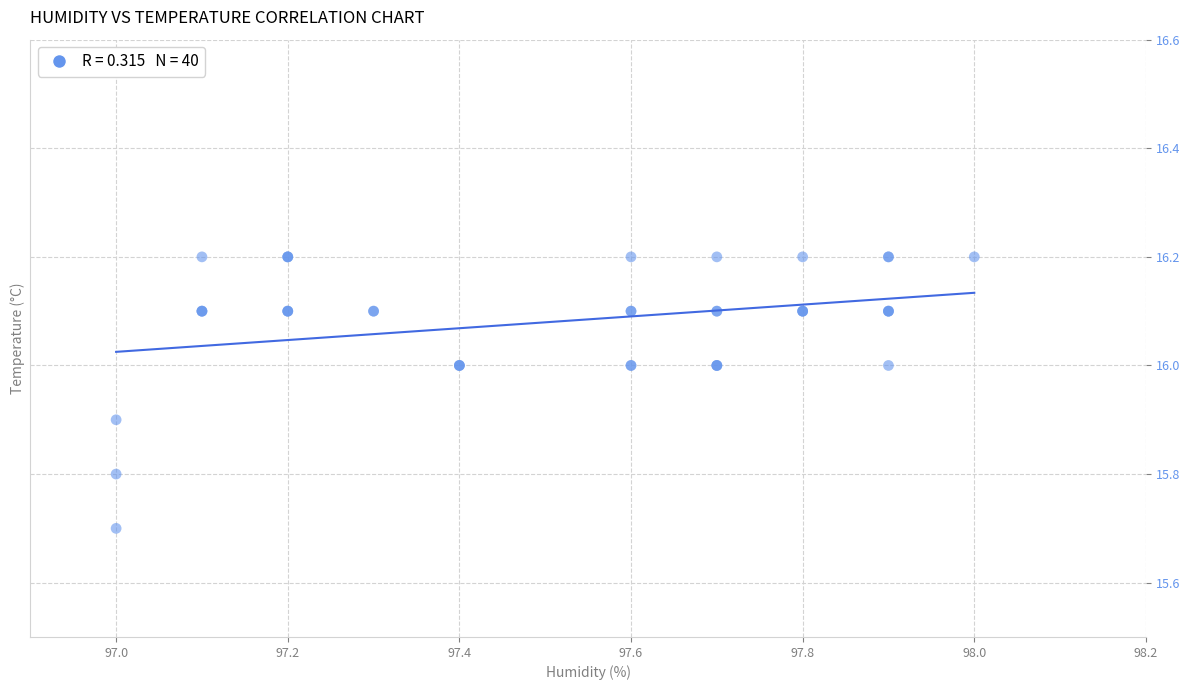

What Y value in the scatter plot is closest to 15?

15.7